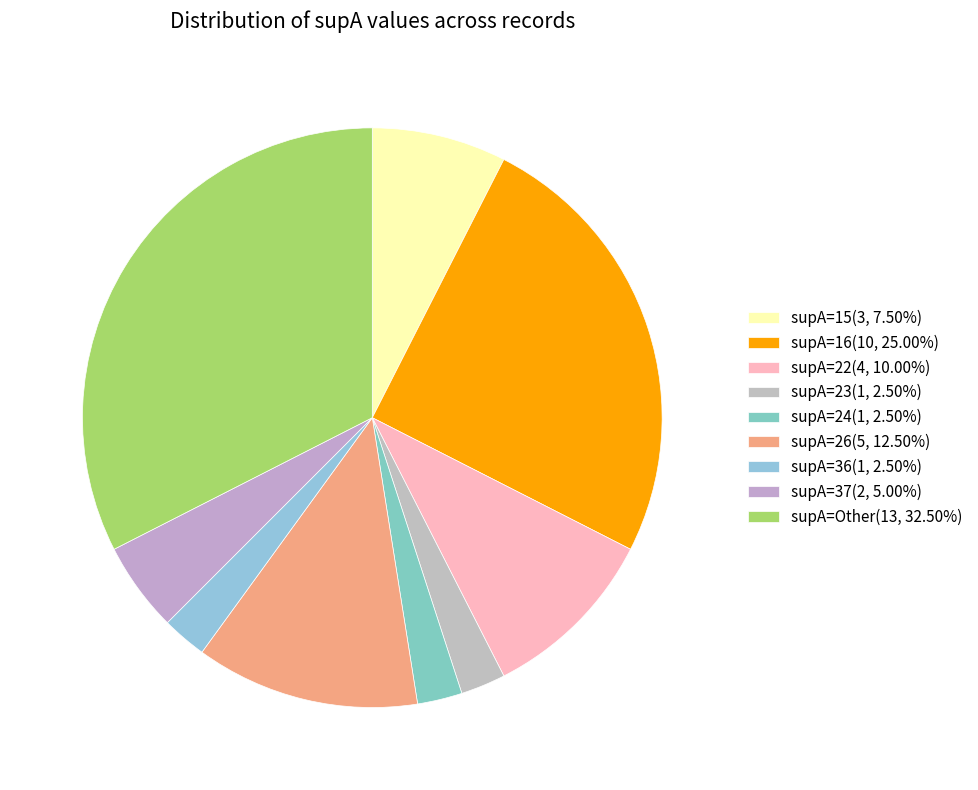

How many slices are in this pie chart?

9